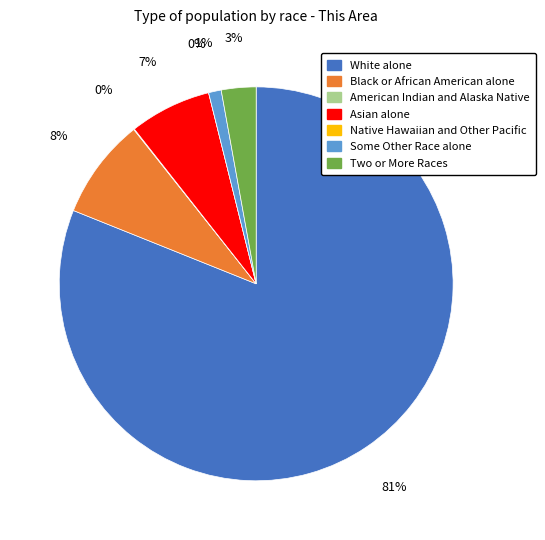

To the nearest percent, what is the difference between the American Indian and Alaska Native and Black or African American alone slice percentages?

8%